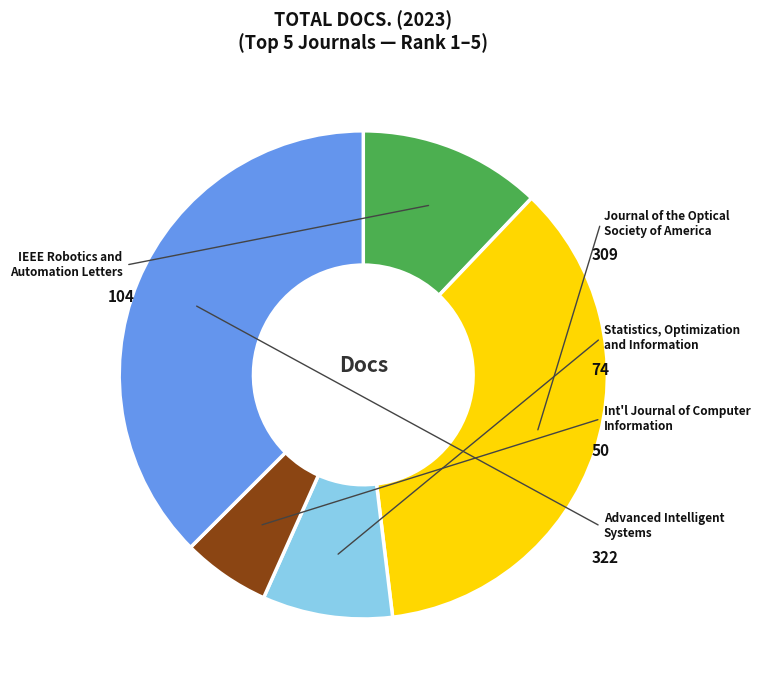

Does any single category account for the majority?

No